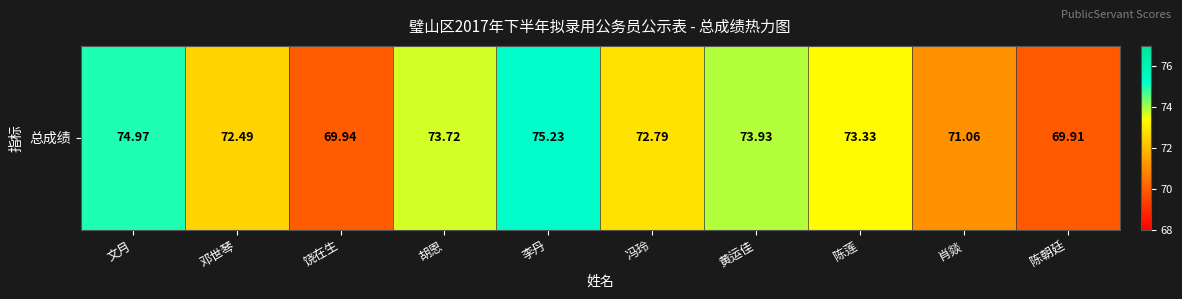

Reading left to right, list all the values displayed in this chart.

文月=75.0	邓世琴=72.5	饶在生=69.9	胡恩=73.7	李丹=75.2	冯玲=72.8	黄运佳=73.9	陈莲=73.3	肖燚=71.1	陈朝廷=69.9